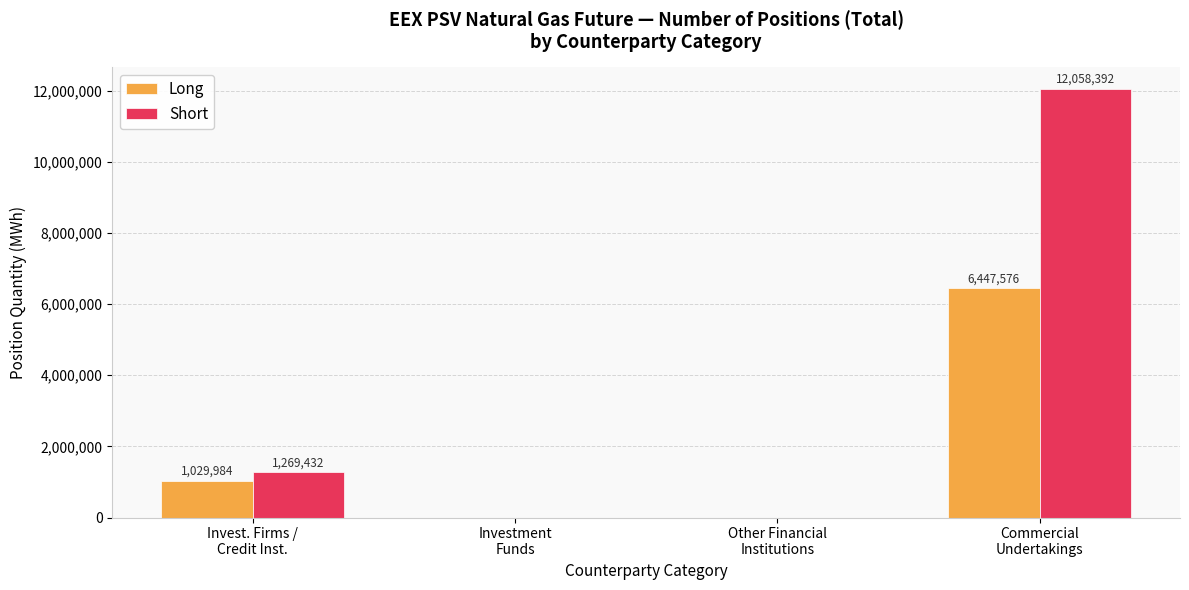

Count the Short values in the range 0 to 12058392.

4